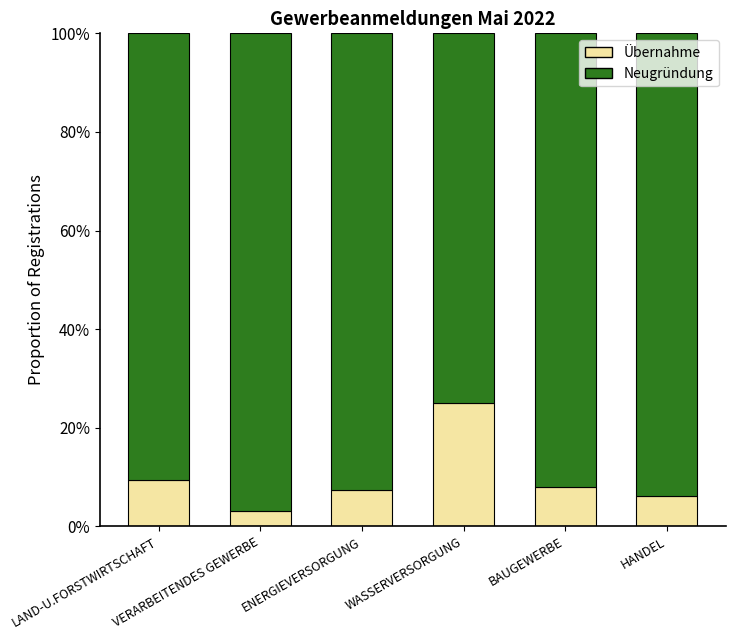

Between LAND-U.FORSTWIRTSCHAFT and BAUGEWERBE, which is larger?

LAND-U.FORSTWIRTSCHAFT